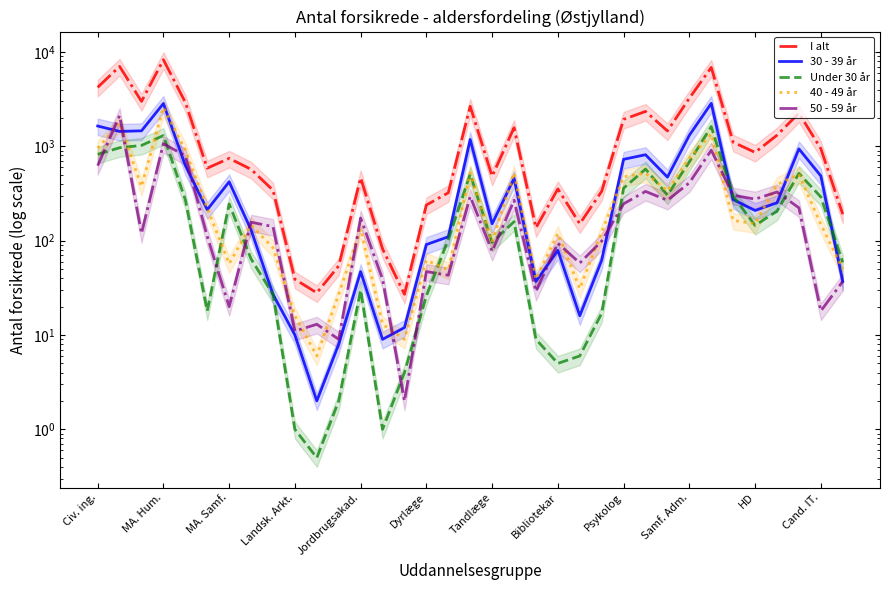

Between 33 and 25, which is larger?

25